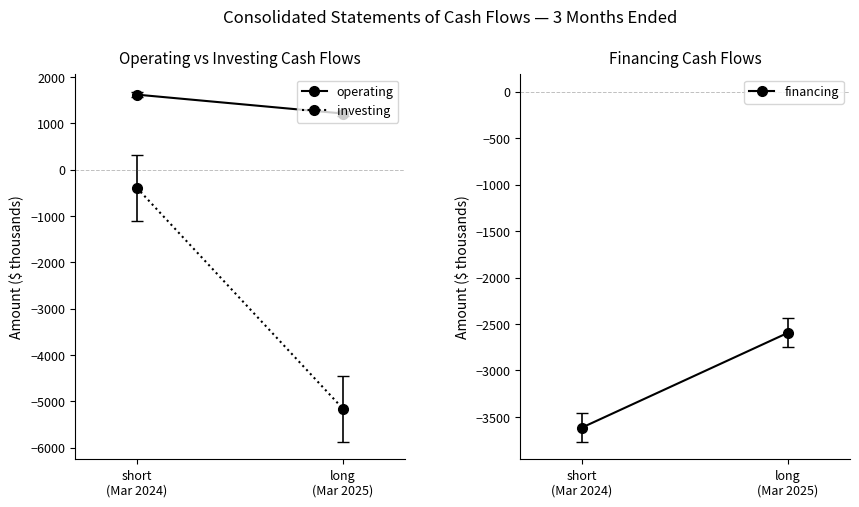

Which label corresponds to the largest value in the chart?

Mar. 31, 2024